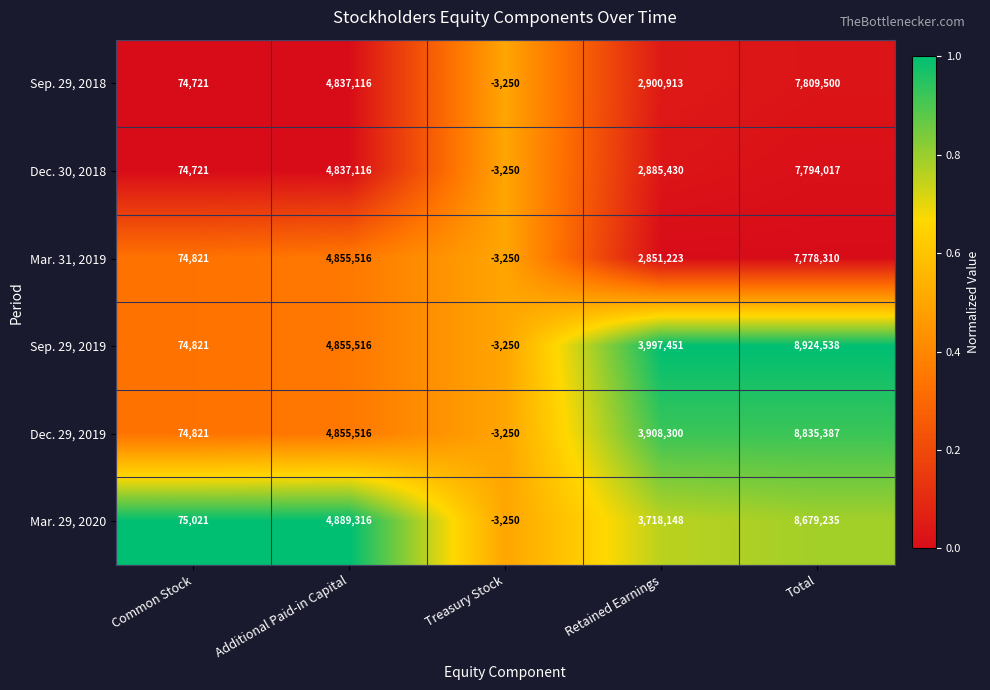

Is the value of Dec. 29, 2019 at Common Stock greater than the value of Sep. 29, 2019 at Retained Earnings?

No